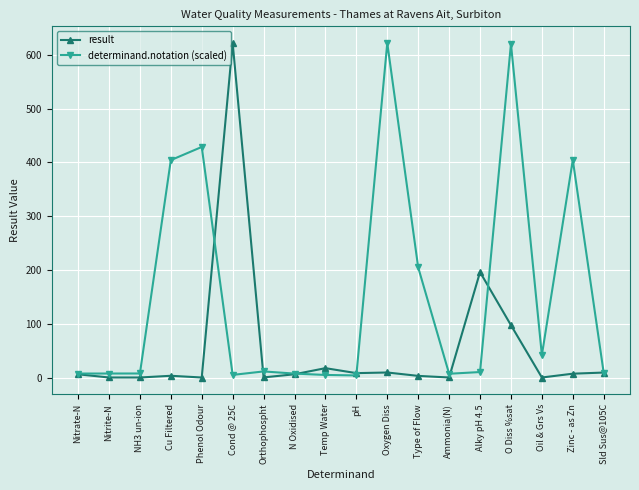

True or false: result has a value of 0.0 at Nitrite-N.

True